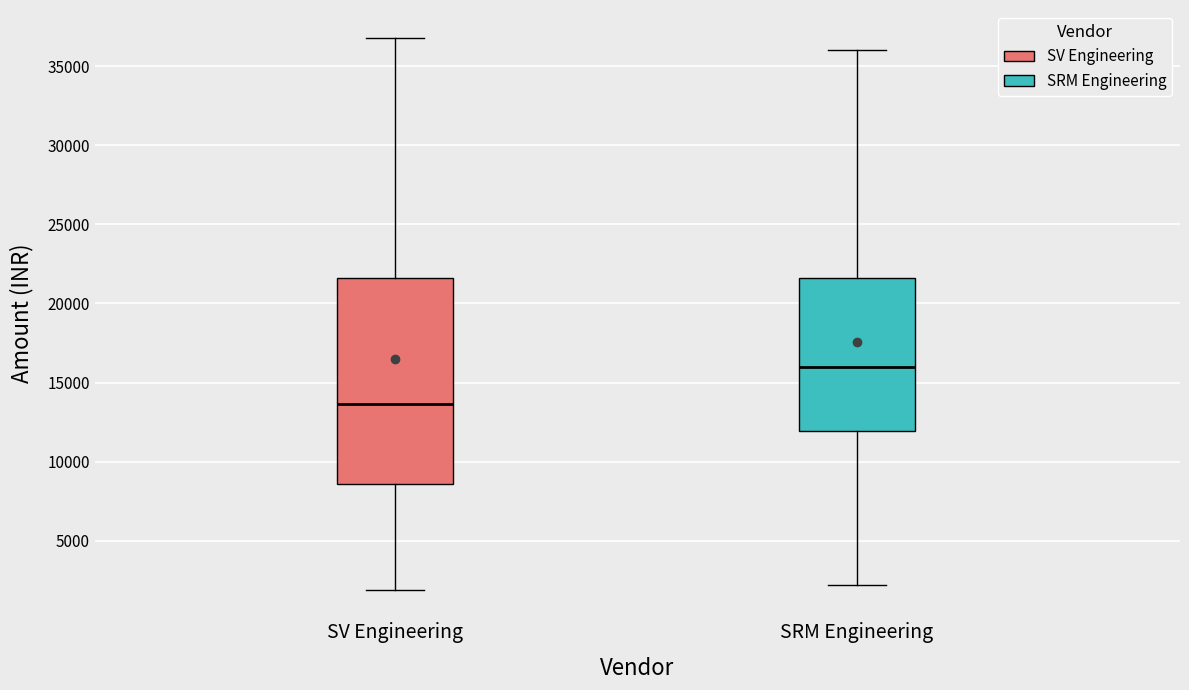

Which box is the tallest, from its lower edge to its upper edge?

SV Engineering